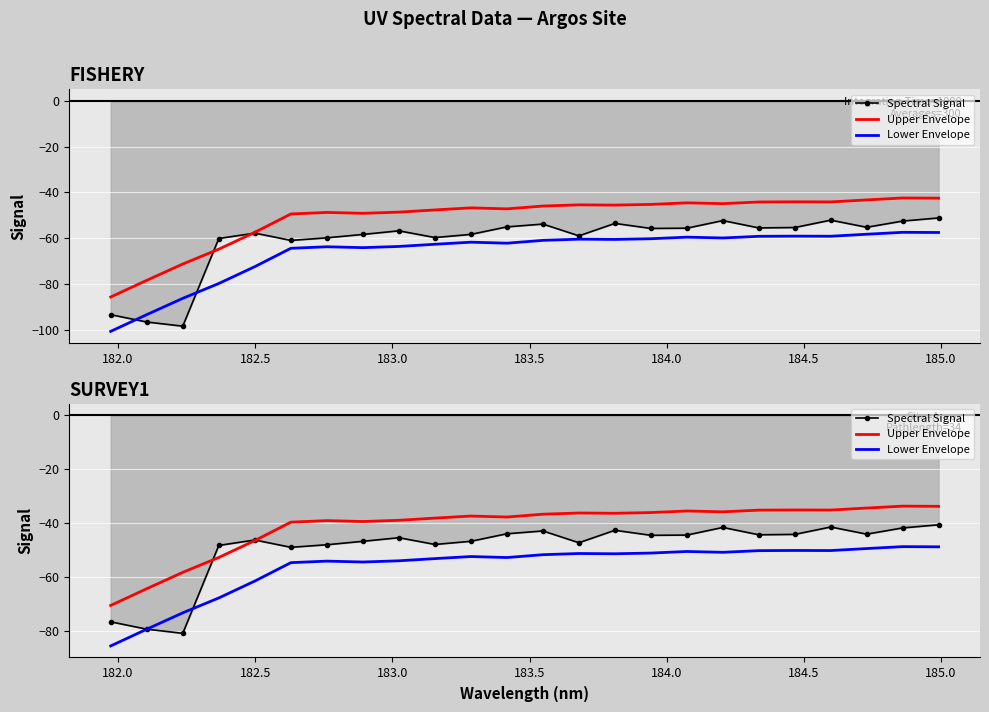

How many data points in Upper Envelope are above -36?

9